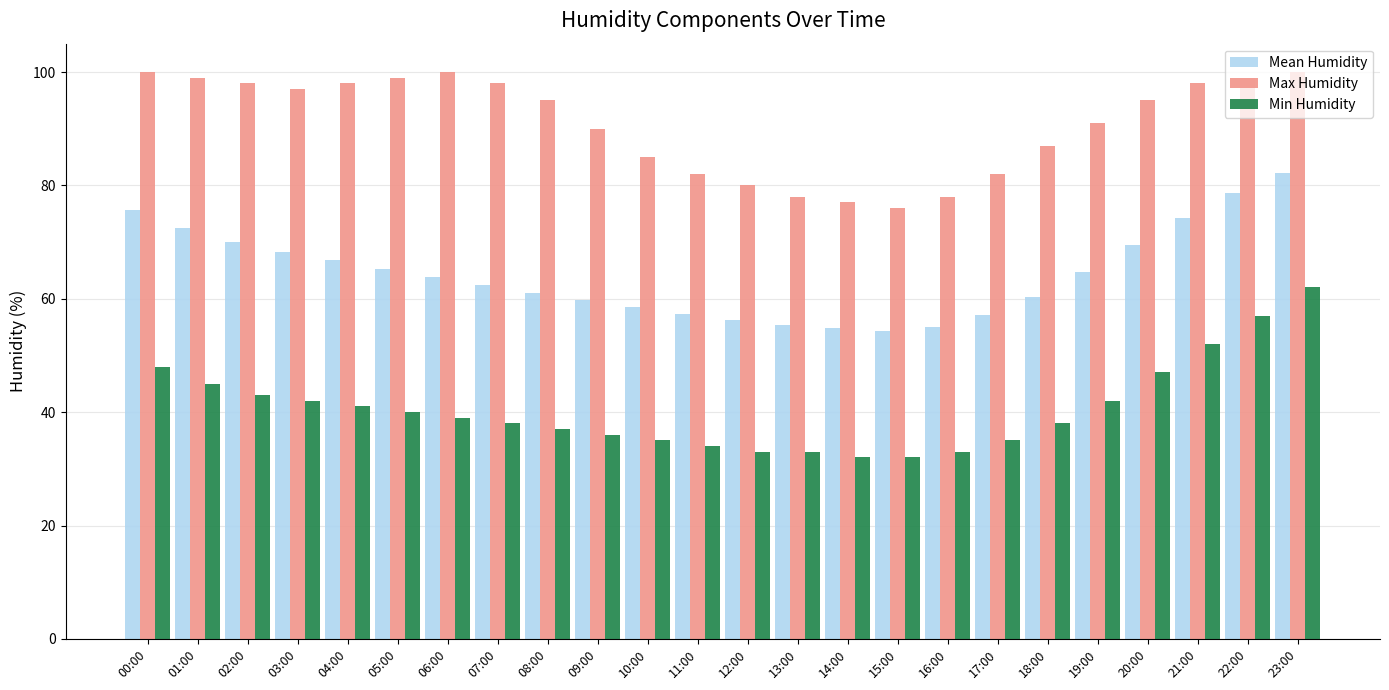

What is the sum of the Max Humidity values at 17:00 and 15:00?

158.0